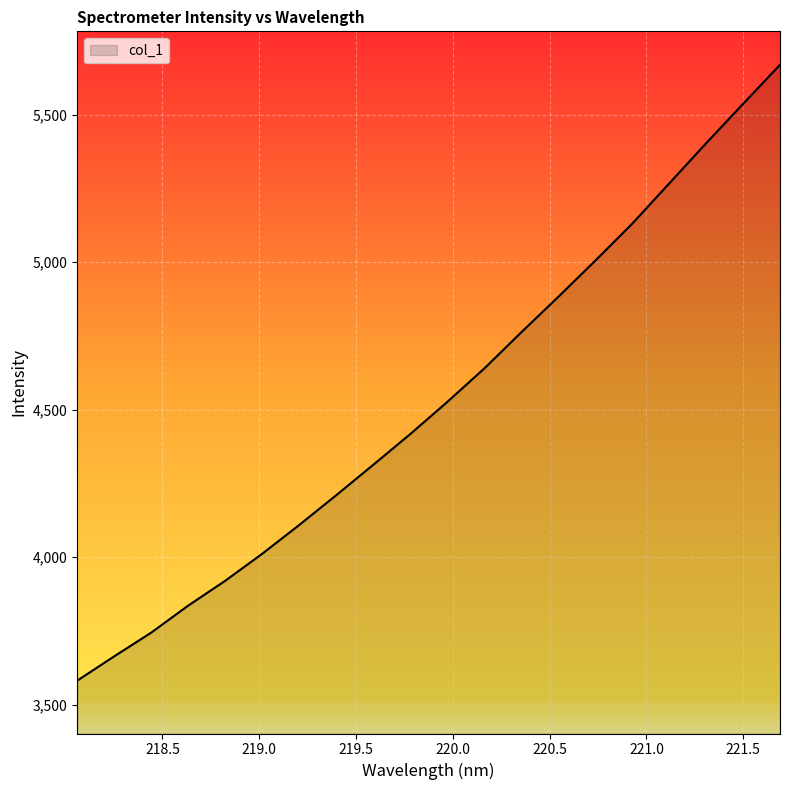

What is the sum of all values?

90628.2